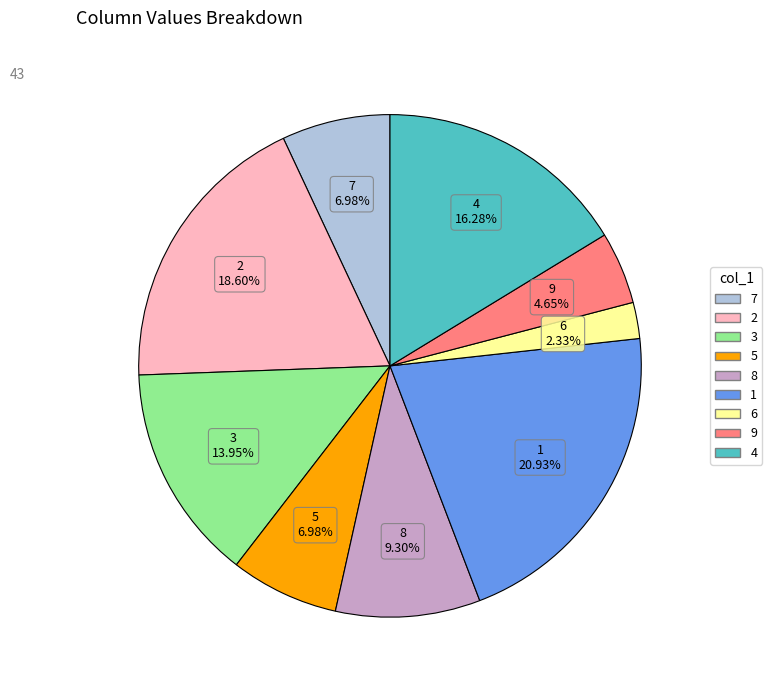

To the nearest percent, what is the combined percentage of 1 and 3?

35%